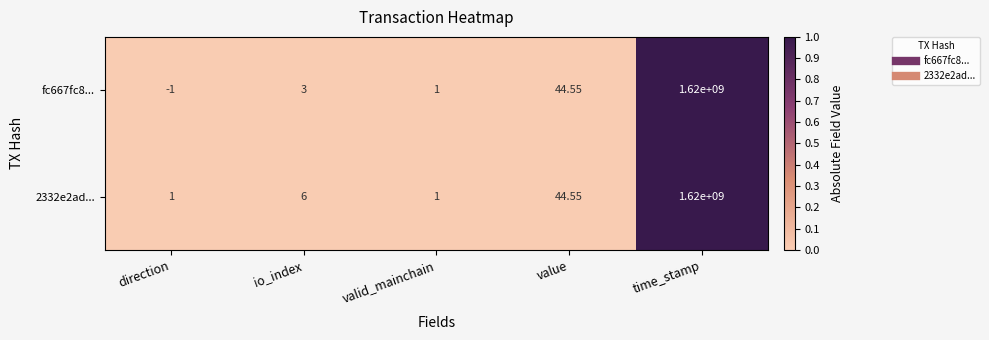

At which label does 2332e2ad... reach its peak?

time_stamp